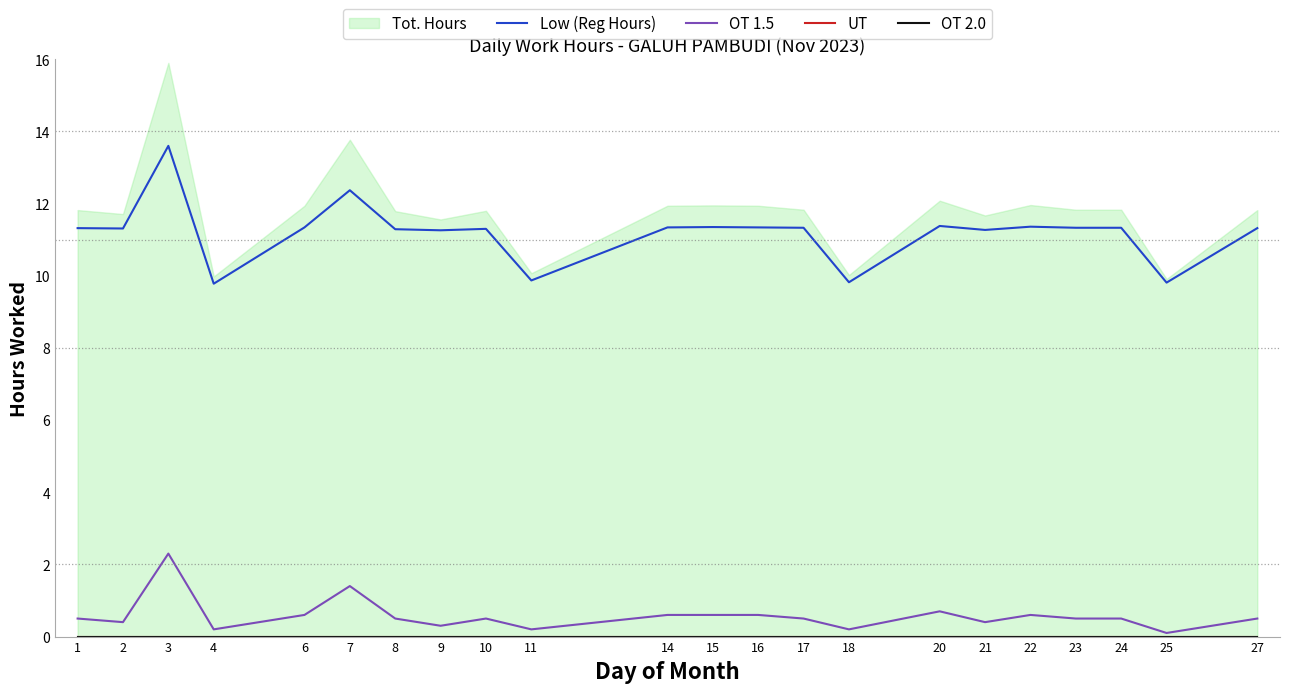

At which label is UT closest to 0?

1